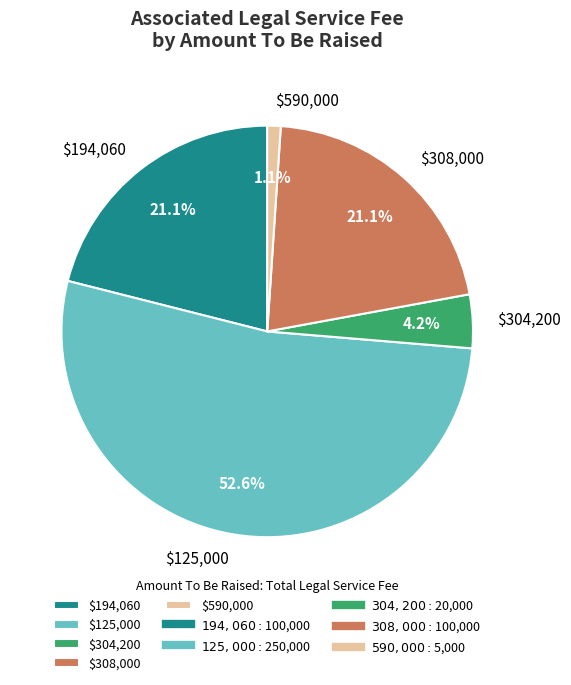

What percentage is NOT represented by $194,060?

78.9%